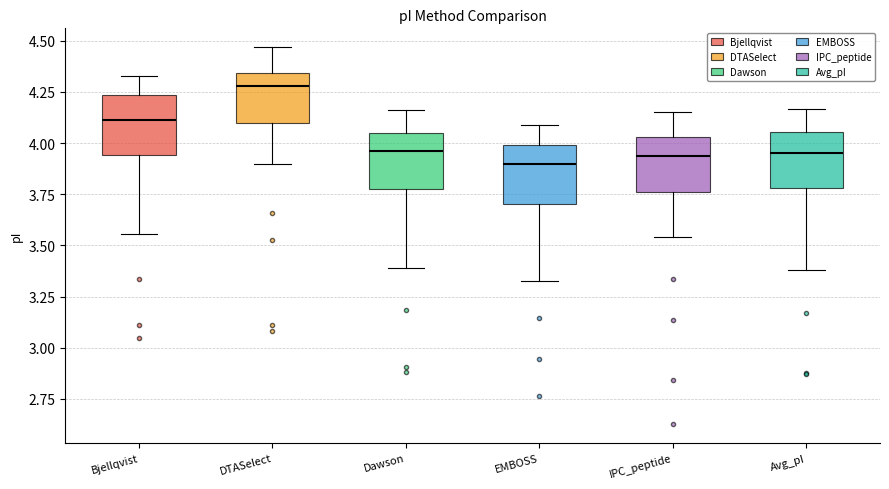

Reading left to right, transcribe this box plot: for each box, give where its median line is, the range the box spans, and where its two whiskers end, as read against the y-axis. The values are not printed on the chart, so give them approximately, as read against the axis.

Bjellqvist: median 4.10, box 3.95 to 4.25, whiskers 3.55 to 4.35
DTASelect: median 4.30, box 4.10 to 4.35, whiskers 3.90 to 4.45
Dawson: median 3.95, box 3.80 to 4.05, whiskers 3.40 to 4.15
EMBOSS: median 3.90, box 3.70 to 4.00, whiskers 3.35 to 4.10
IPC_peptide: median 3.95, box 3.75 to 4.05, whiskers 3.55 to 4.15
Avg_pI: median 3.95, box 3.80 to 4.05, whiskers 3.40 to 4.15